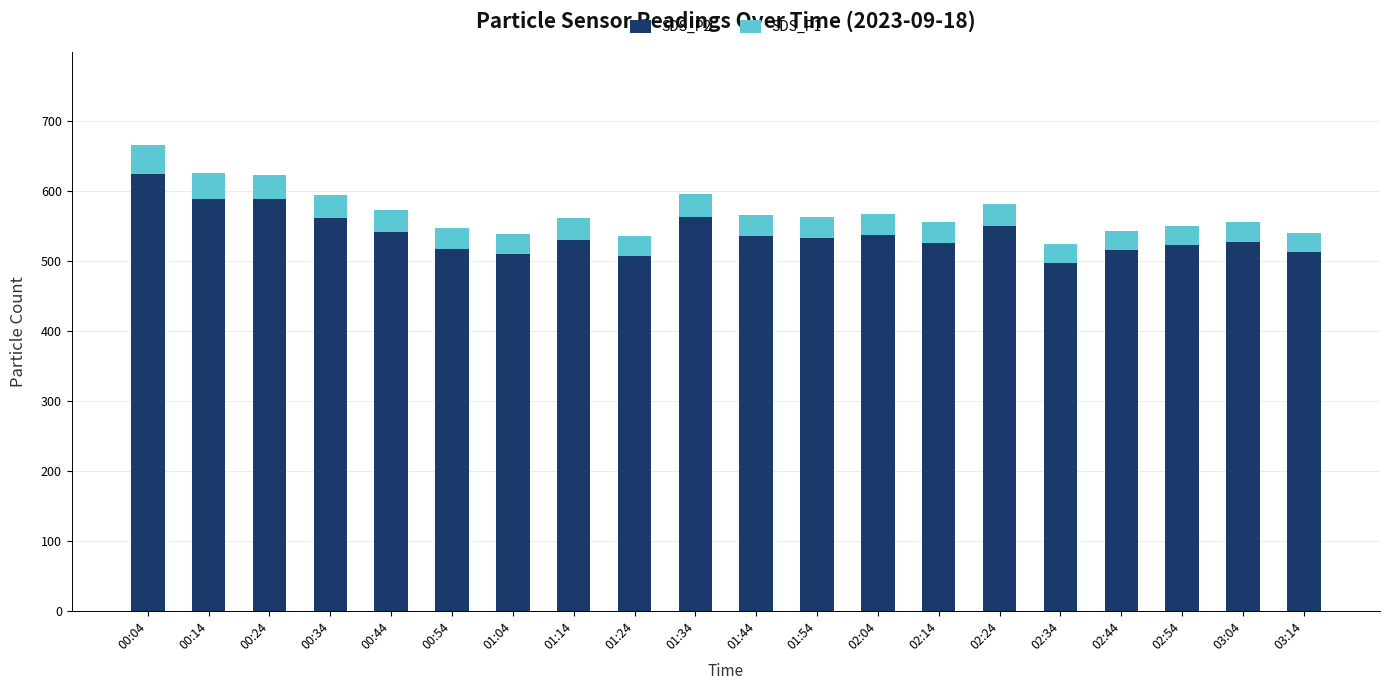

The value of SDS_P2 at 01:54 is 931.1. True or false?

False